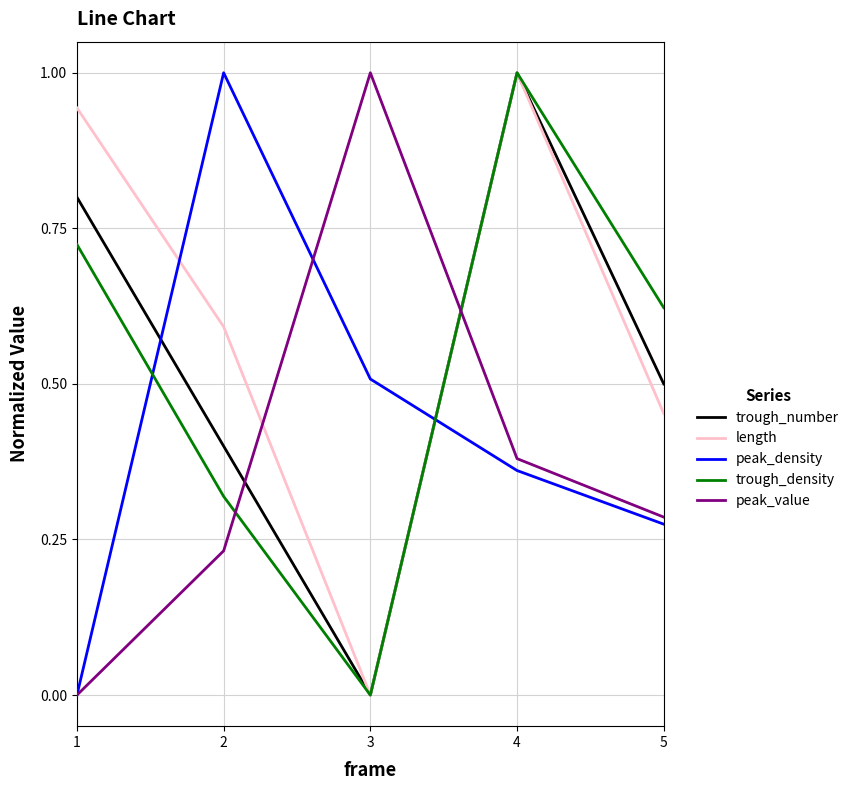

At which category is the sum across all series the highest?

4